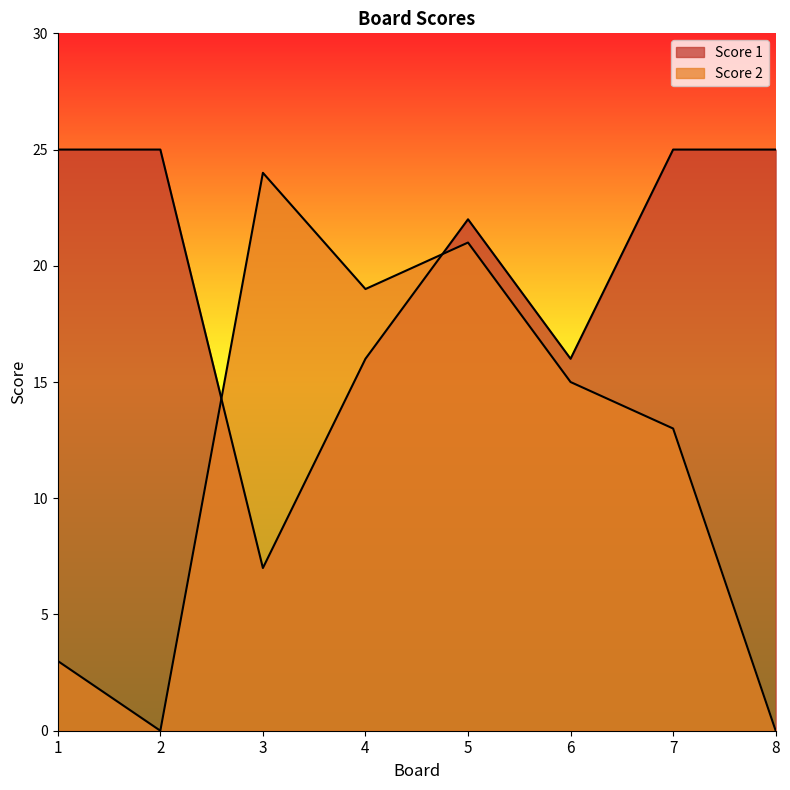

How many data points in Score 1 are less than 25?

4